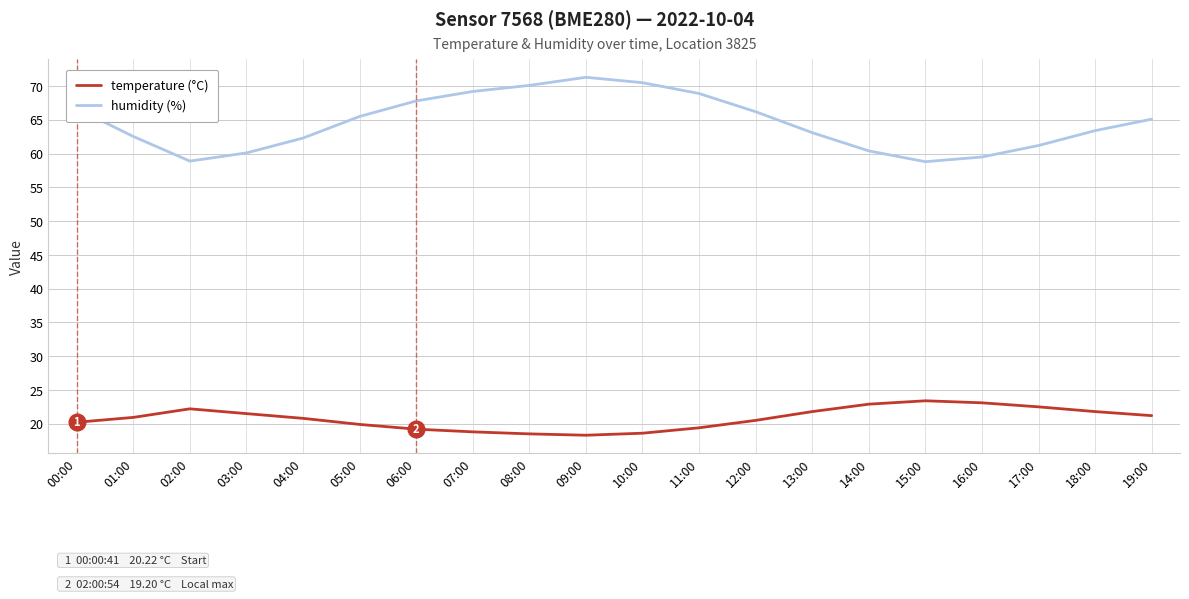

Which series has the widest spread of values?

humidity (%)